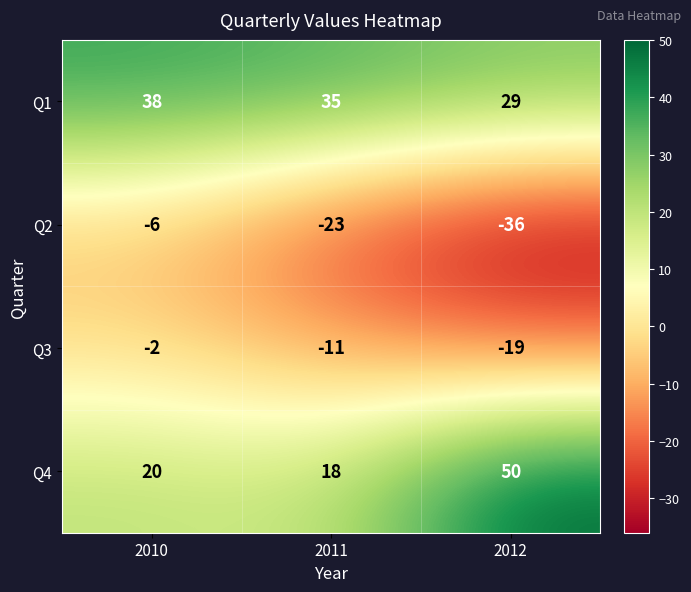

How many categories are shown in the chart?

3